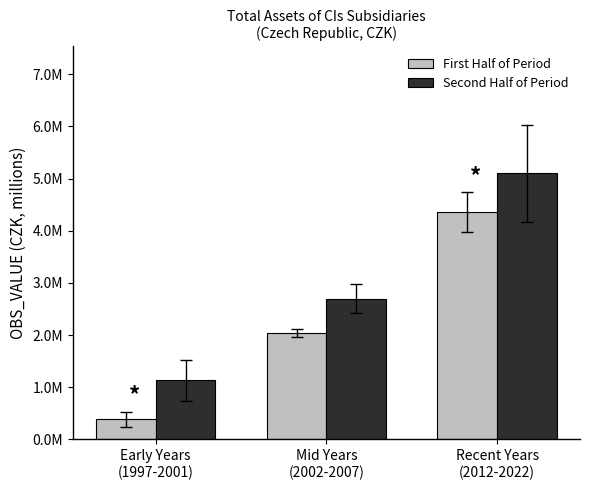

Are the bars horizontal?

No